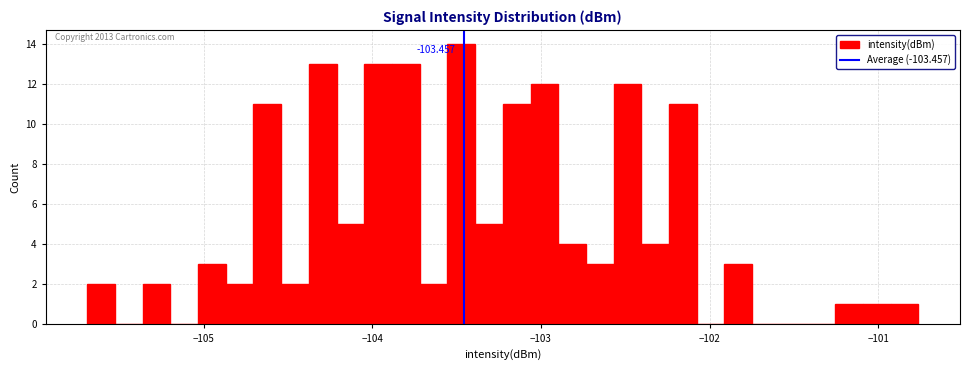

Around what value on the x-axis is the tallest bar? Give the approximate position of its centre, as read against the axis.

-103.5